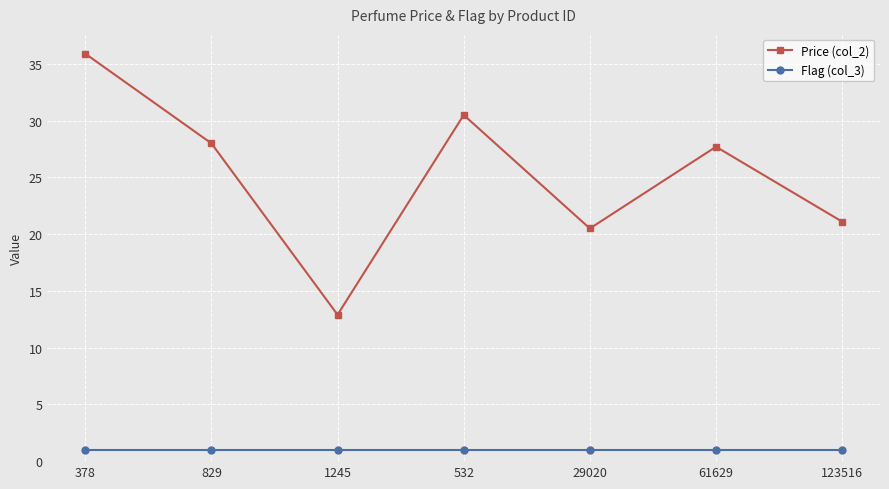

What is the sum of all Price (col_2) values?

176.6